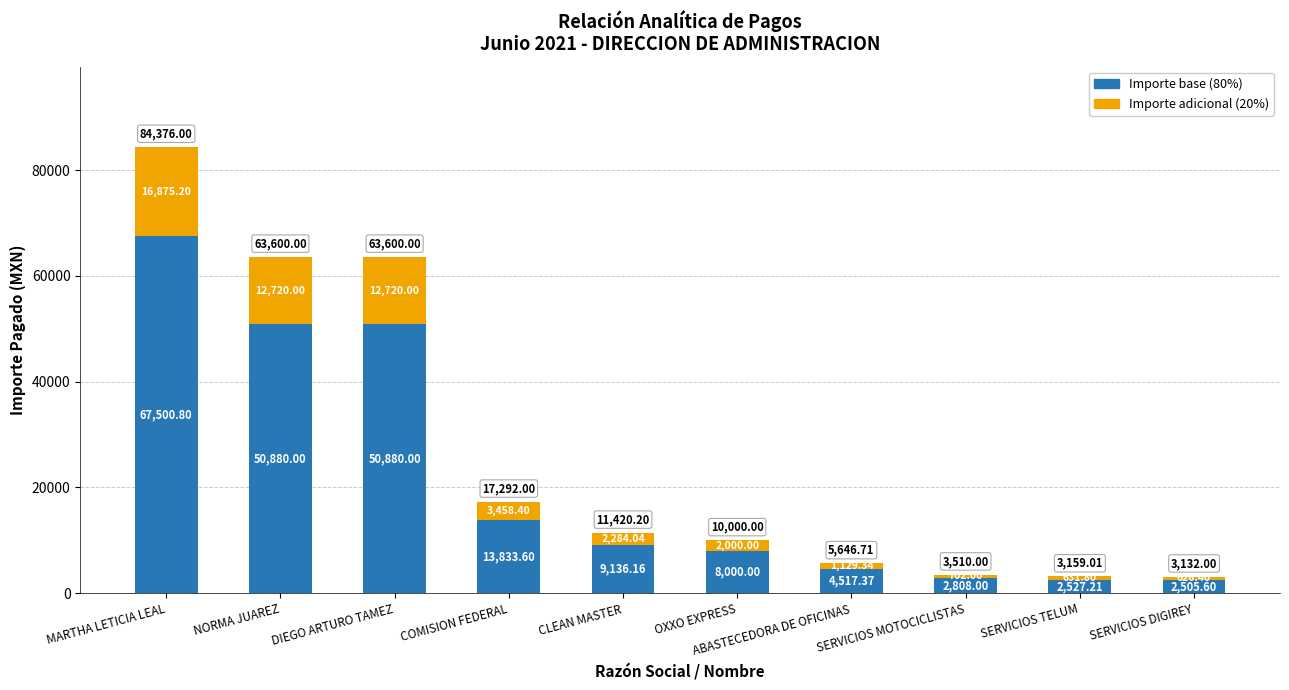

At which category is the sum across all series the highest?

MARTHA LETICIA LEAL